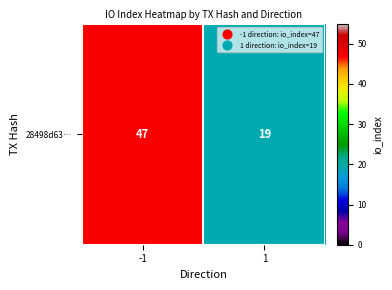

Rank the categories by value from lowest to highest.

1, -1